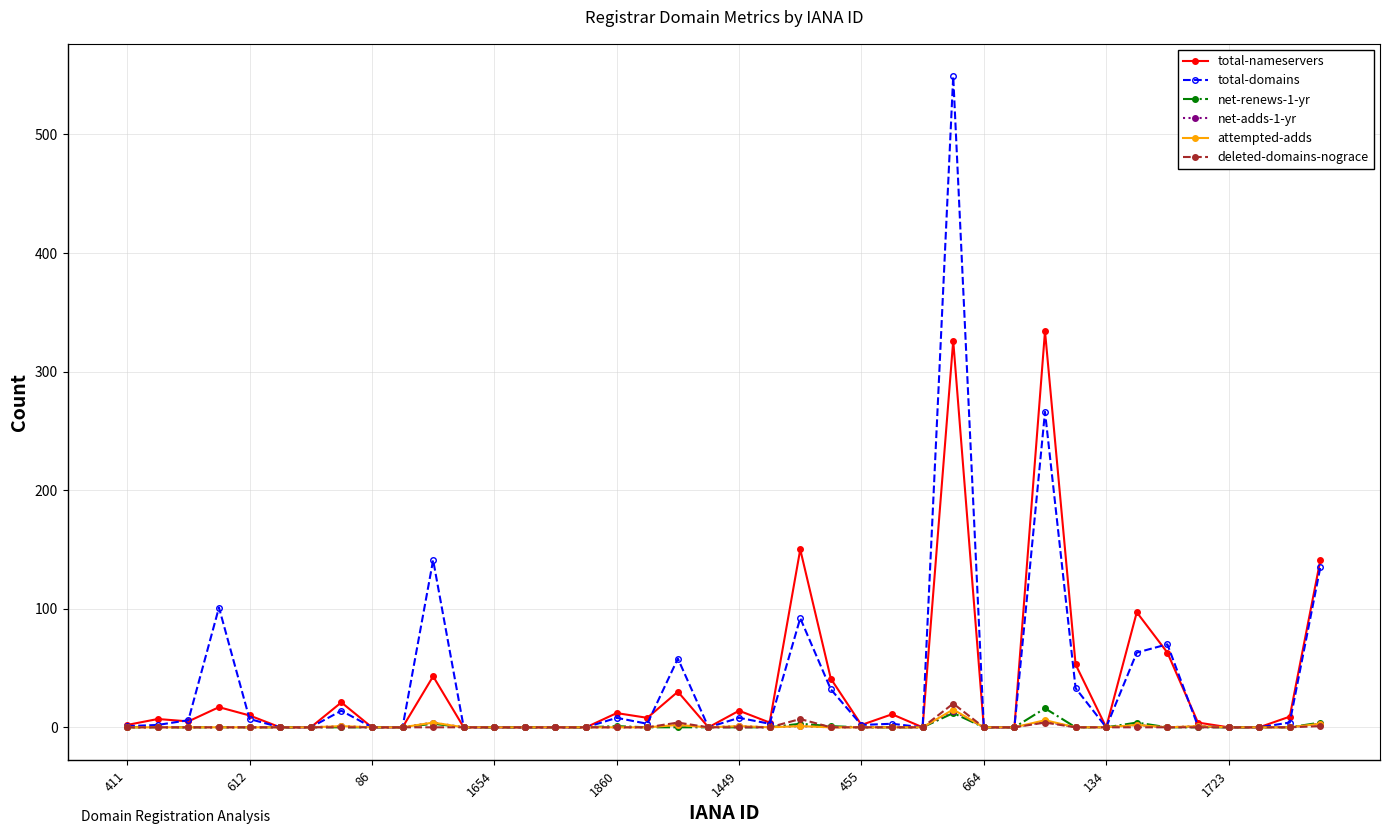

True or false: net-renews-1-yr has more than 0 interior local peaks.

True